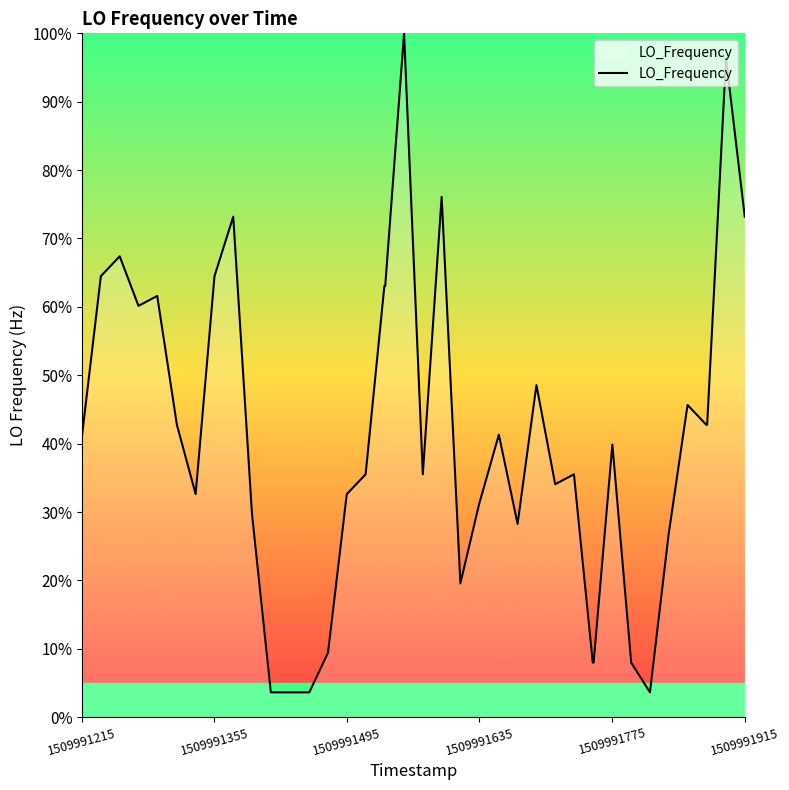

What is the difference between the maximum and minimum values?

96.4